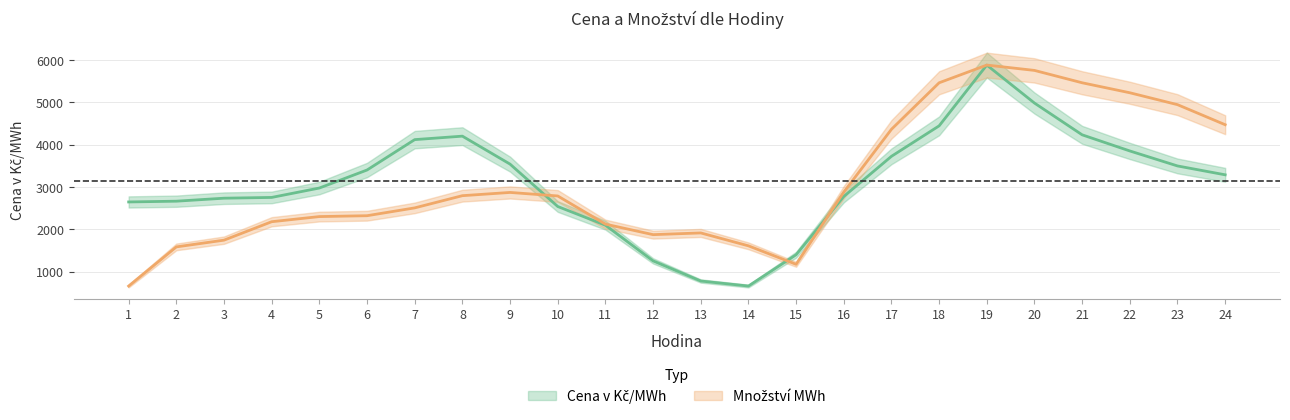

List the labels in order of Množství MWh value, largest first.

19, 20, 21, 18, 22, 23, 24, 17, 16, 9, 8, 10, 7, 6, 5, 4, 11, 13, 12, 3, 14, 2, 15, 1